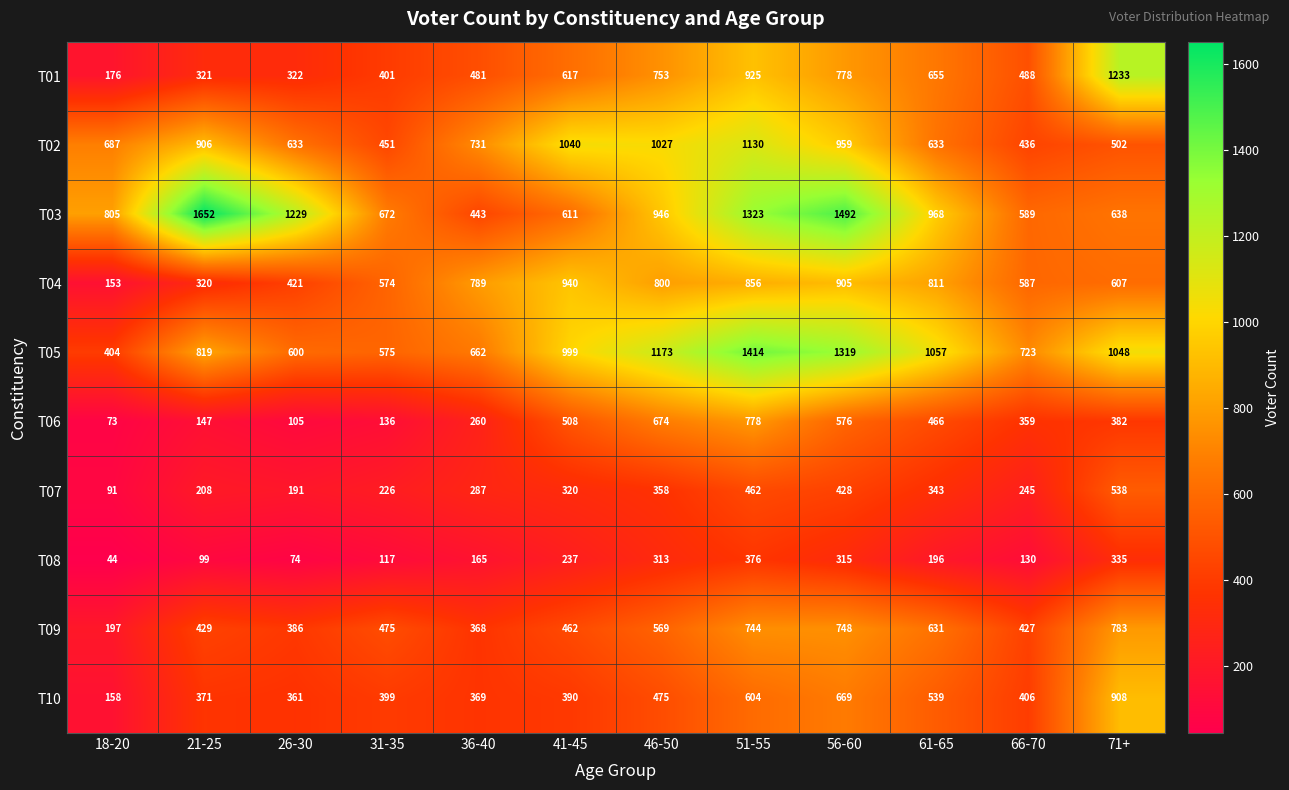

The value of T06 at 41-45 is 873. True or false?

False